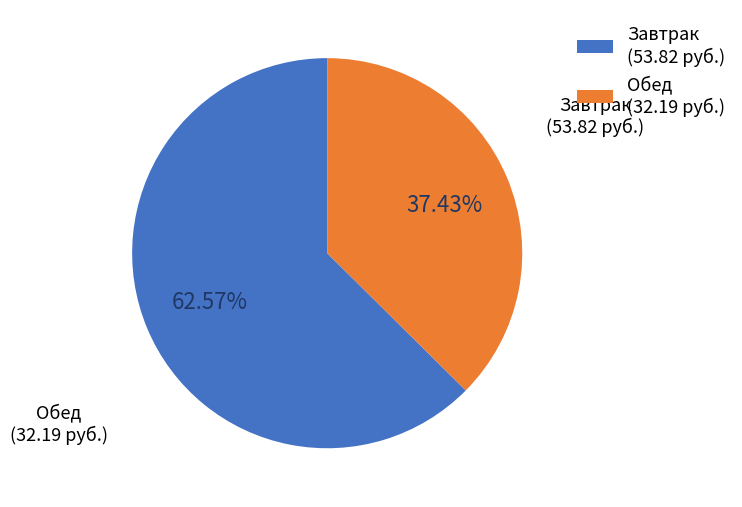

Is there any slice that represents more than half of the pie?

Yes